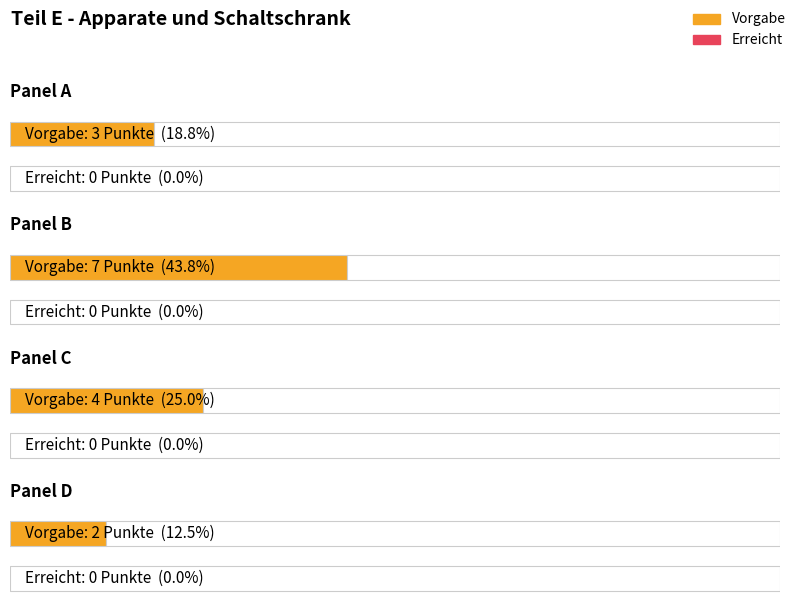

List the series in order of their peak value, highest first.

Vorgabe, Erreicht